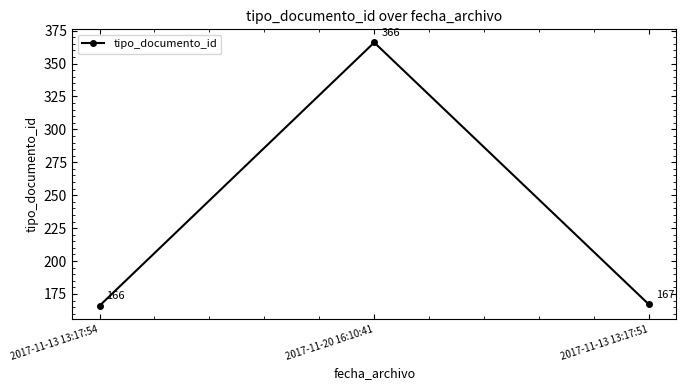

What is the ratio of the value at 2017-11-13 13:17:51 to the value at 2017-11-13 13:17:54?

1.0